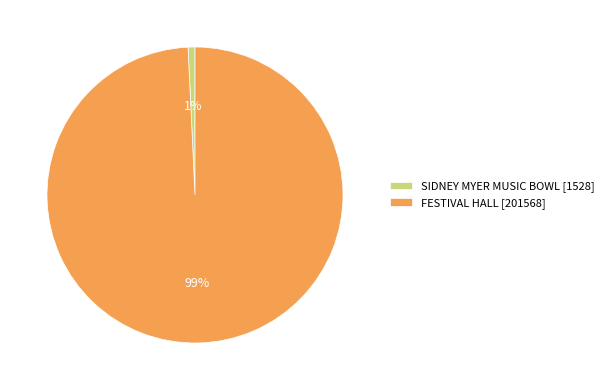

The SIDNEY MYER MUSIC BOWL slice represents 11% of the pie. True or false?

False